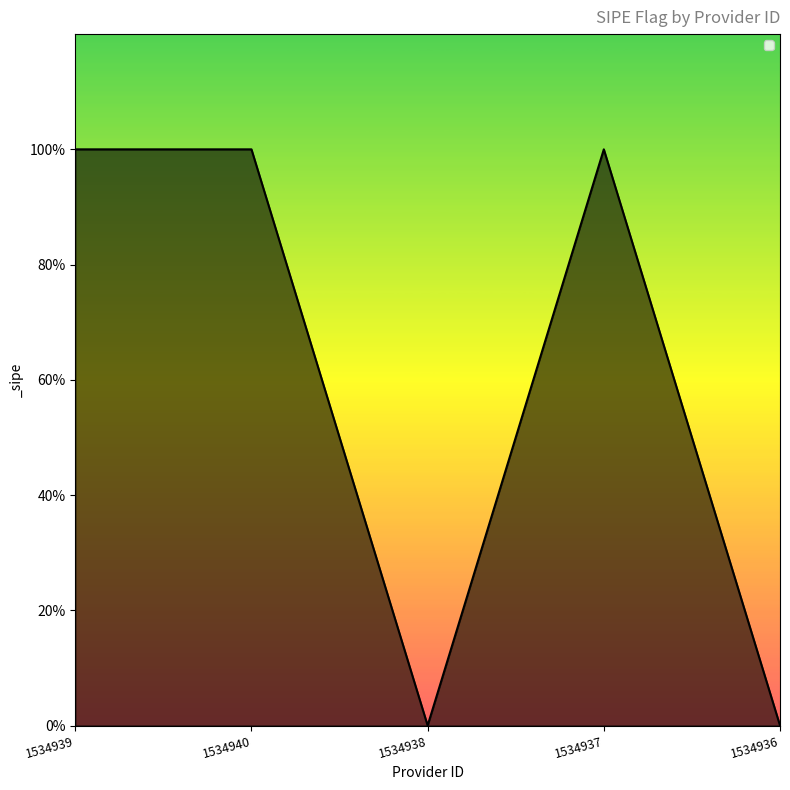

The value at 1534937 is 1. True or false?

False